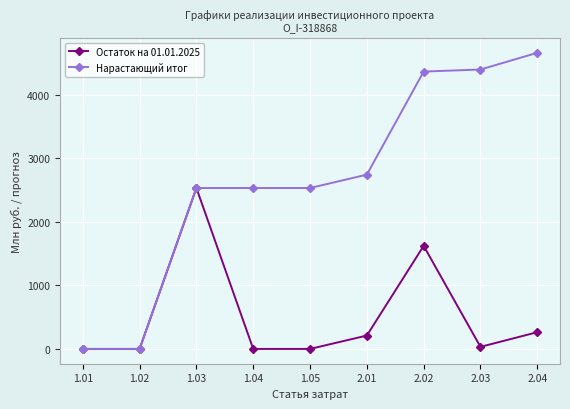

Rank the series by their average value, from highest to lowest.

Нарастающий итог, Остаток на 01.01.2025